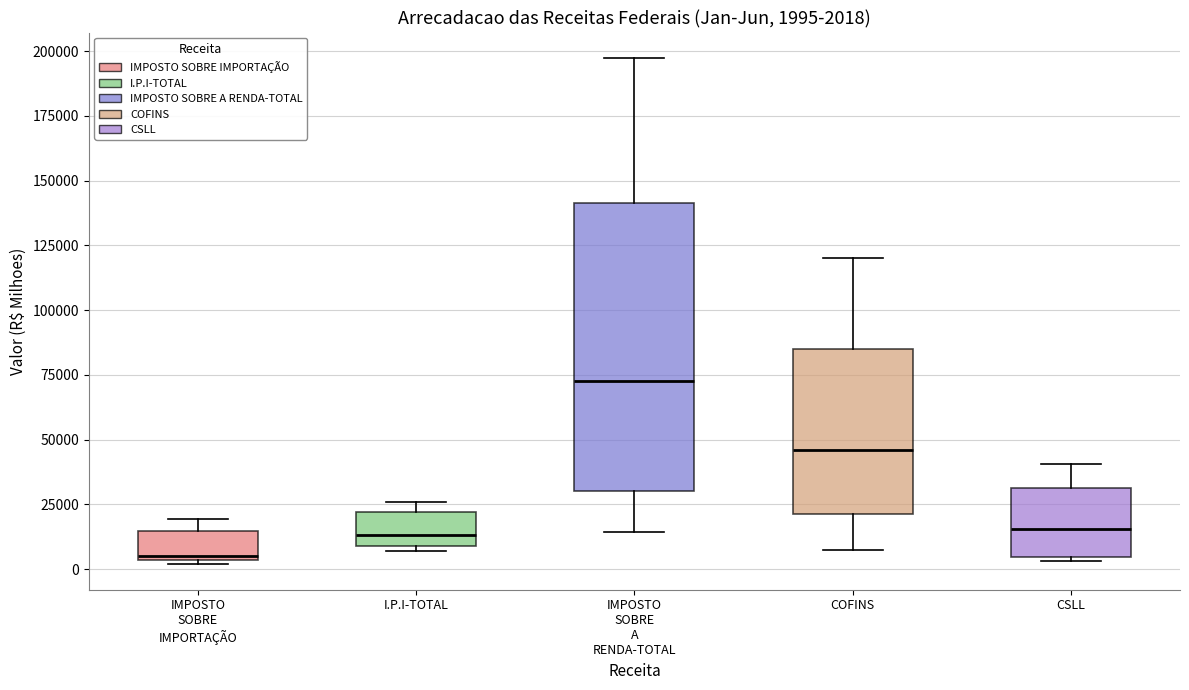

Which box has the highest median line?

IMPOSTO SOBRE A RENDA-TOTAL